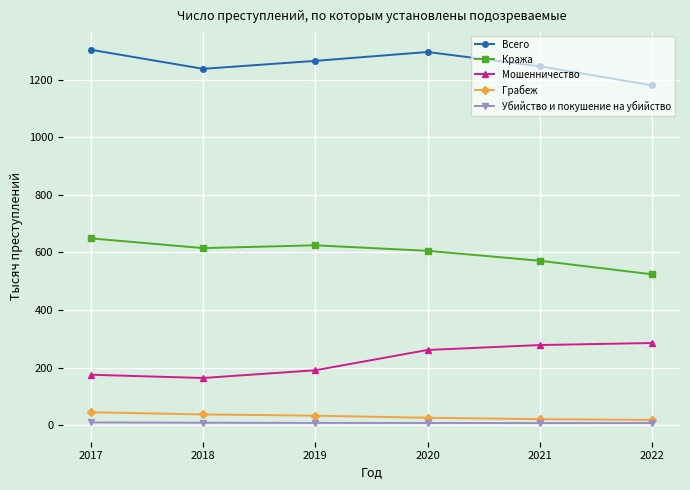

What is the value of the Всего point at the 1st from the left?

1303.6